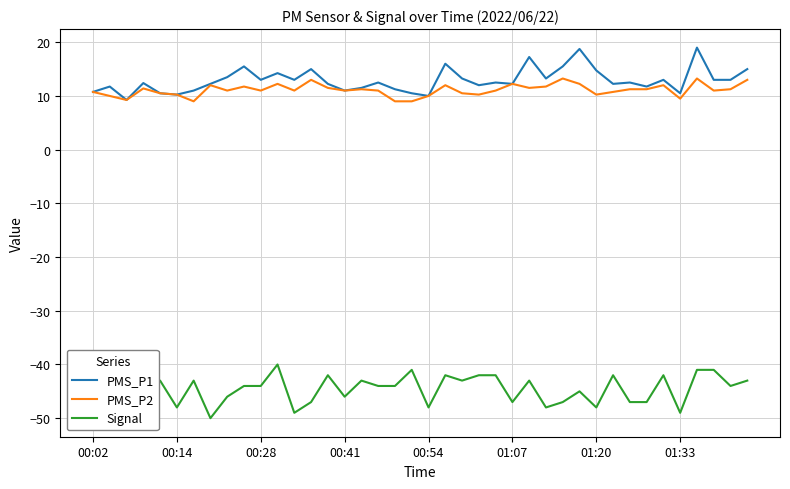

List the series in order of their peak value, lowest first.

Signal, PMS_P2, PMS_P1